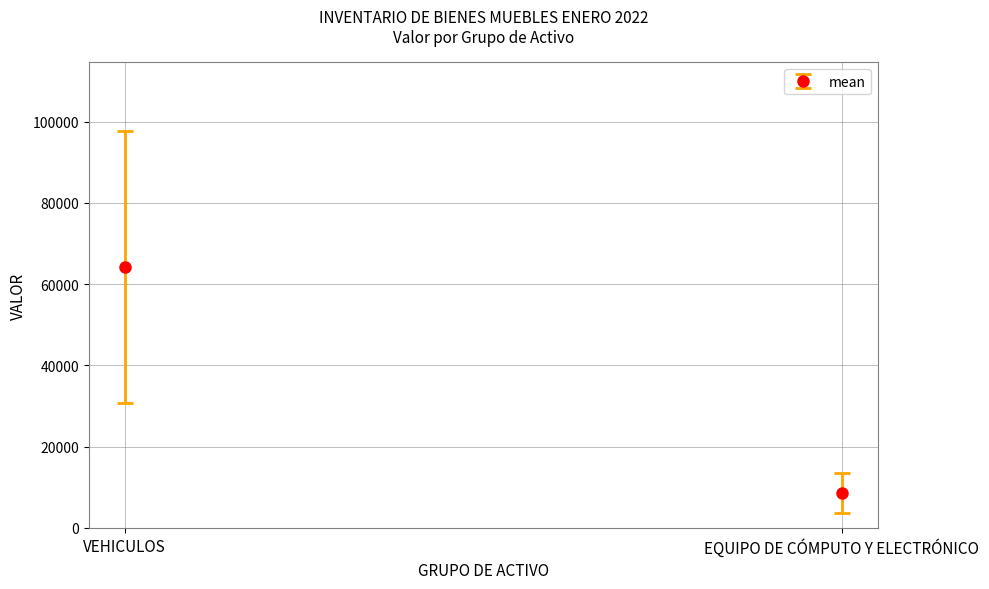

What is the label of the 1st bar from the right?

EQUIPO DE CÓMPUTO Y ELECTRÓNICO